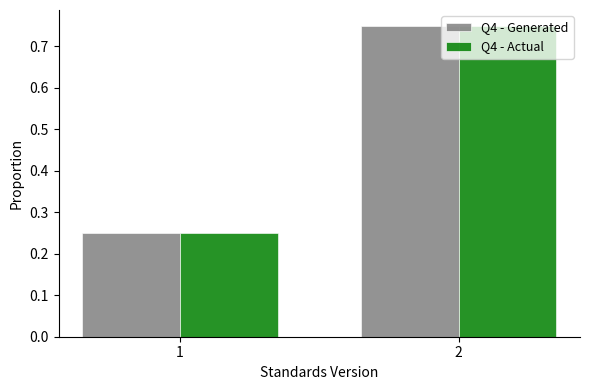

The value of Q4 - Generated at 2 is 1.2. True or false?

False